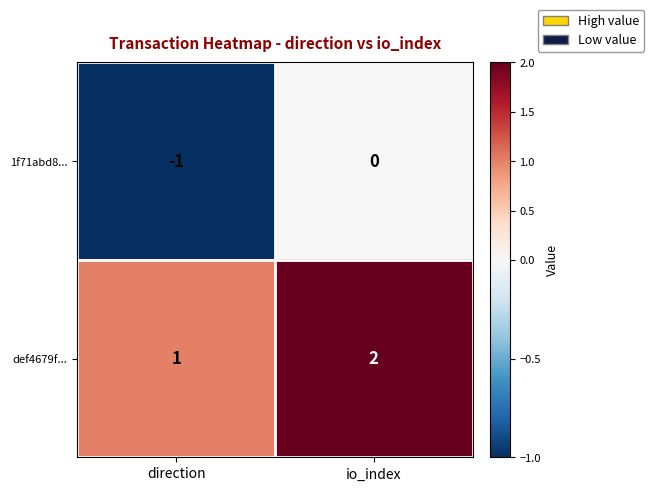

The value of 1f71abd8... at io_index is 0. True or false?

True